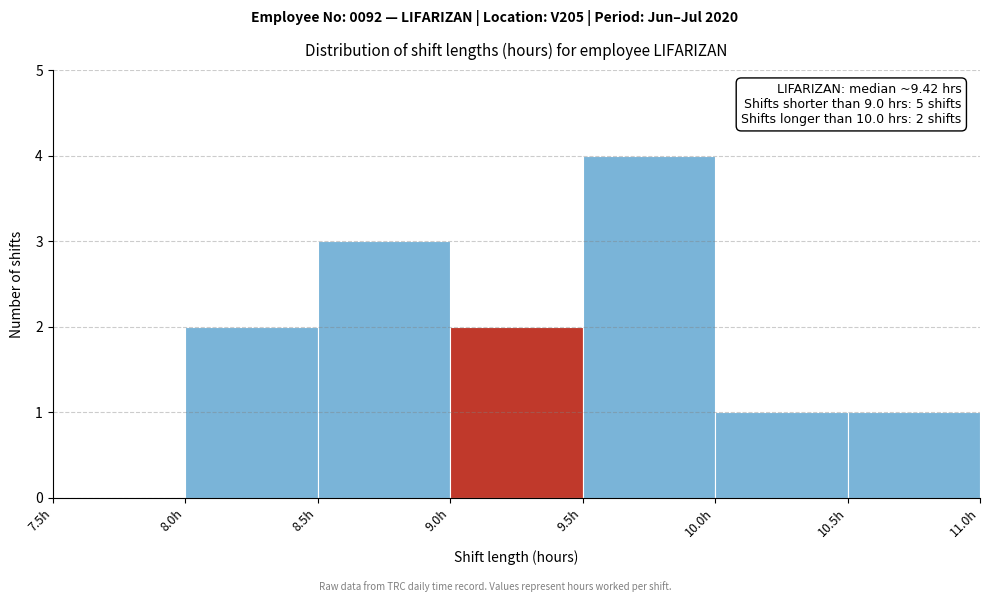

Which range on the x-axis has the tallest bar?

9.5 to 10.0